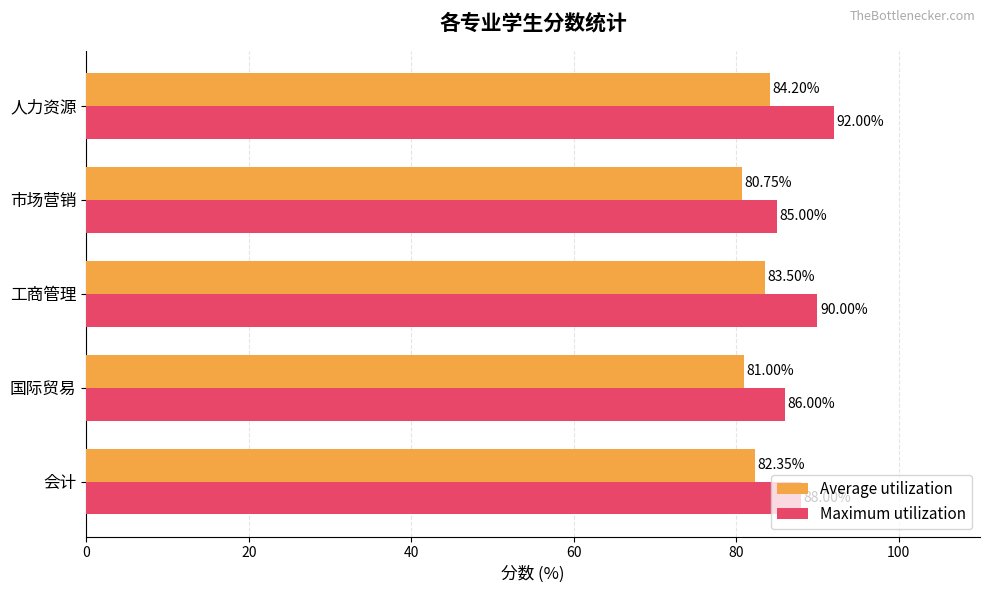

Which series has the largest total across all categories?

Maximum utilization